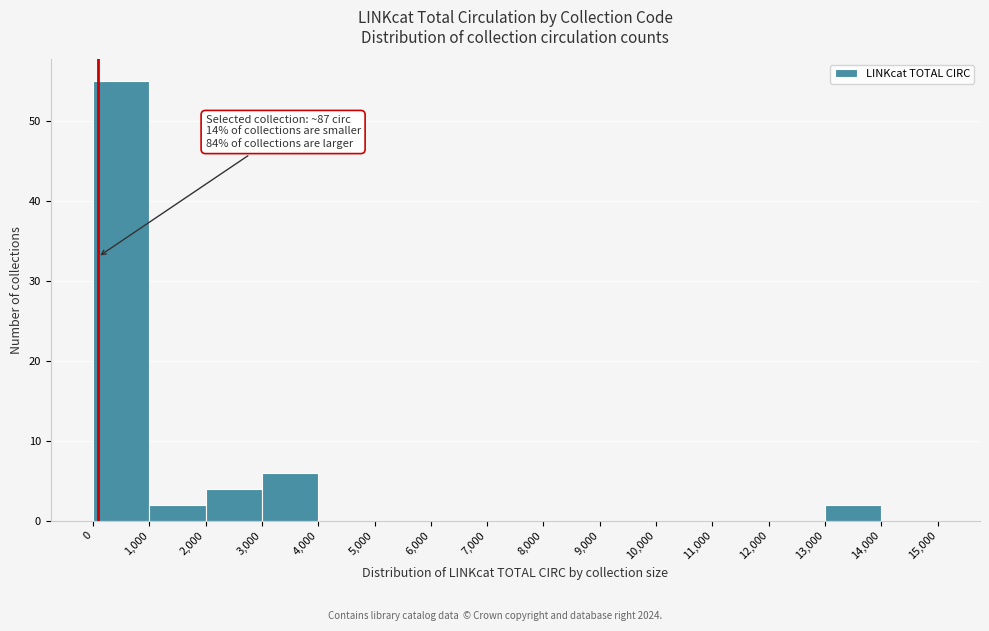

Which range on the x-axis has the tallest bar?

0 to 1,000